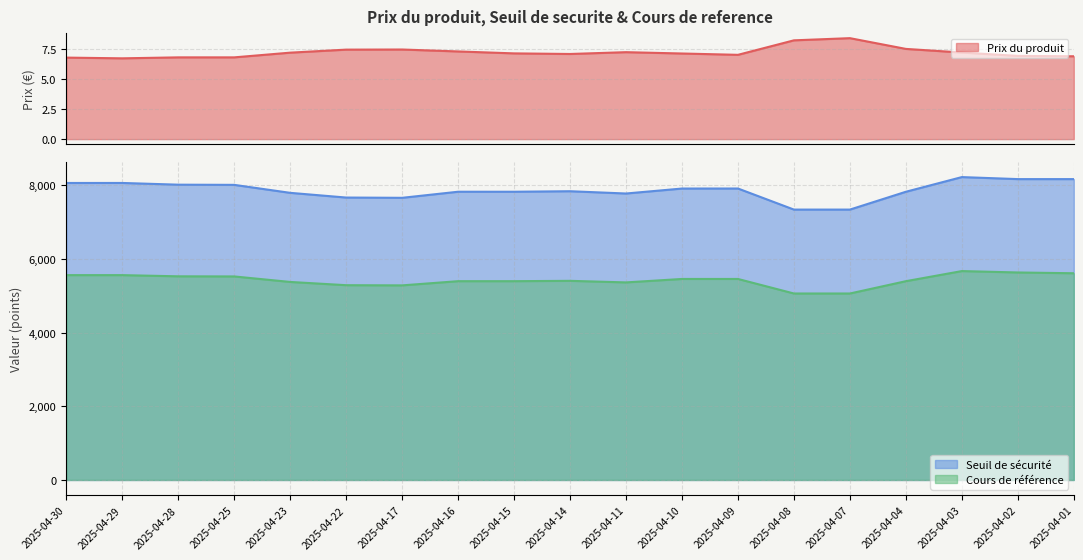

What is the value of the Seuil de securite point at the 11th from the left?

7776.7